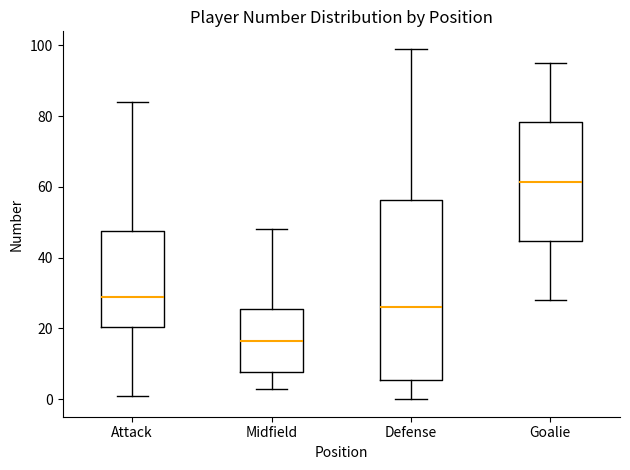

Reading left to right, read every box against the y-axis: the position of its median line, the range the box covers, and the ends of its whiskers. The values are not printed on the chart, so give them approximately, as read against the axis.

Attack: median 30, box 20 to 48, whiskers 2 to 84
Midfield: median 16, box 8 to 26, whiskers 4 to 48
Defense: median 26, box 6 to 56, whiskers 0 to 100
Goalie: median 62, box 44 to 78, whiskers 28 to 96